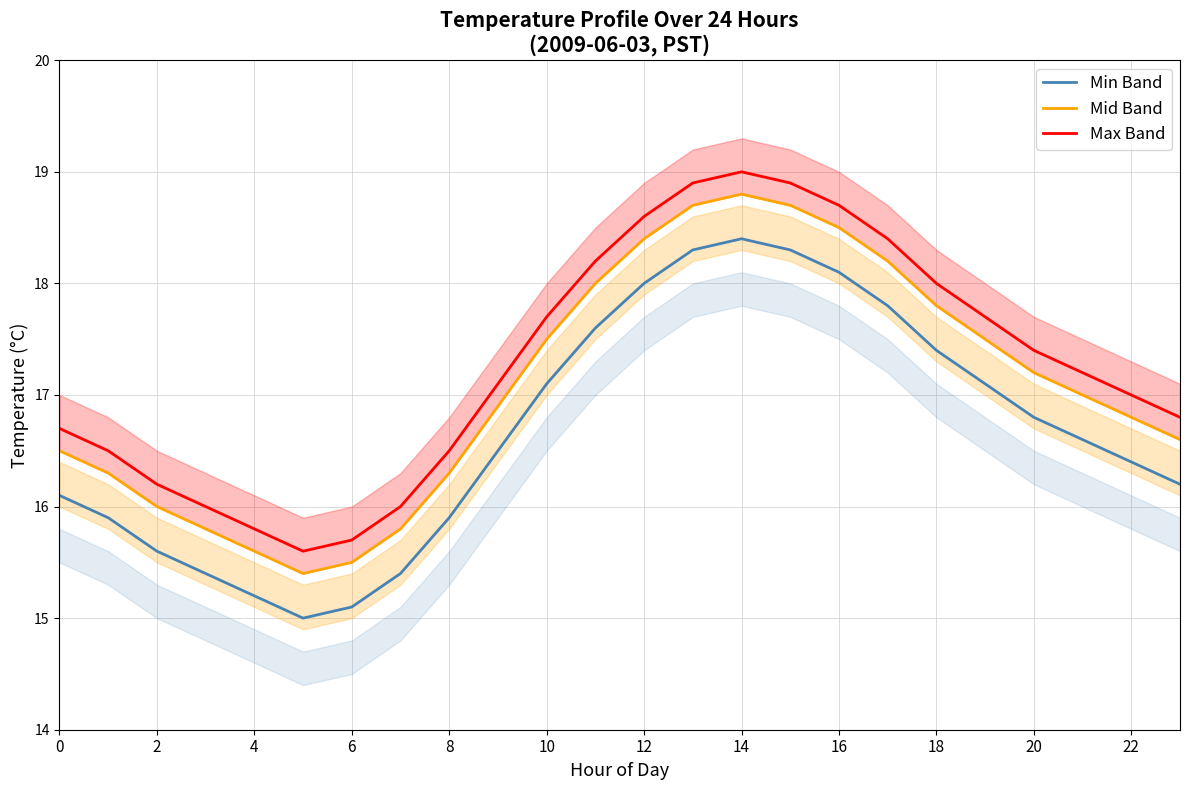

True or false: Min Band has a value of 25.7 at 14.

False